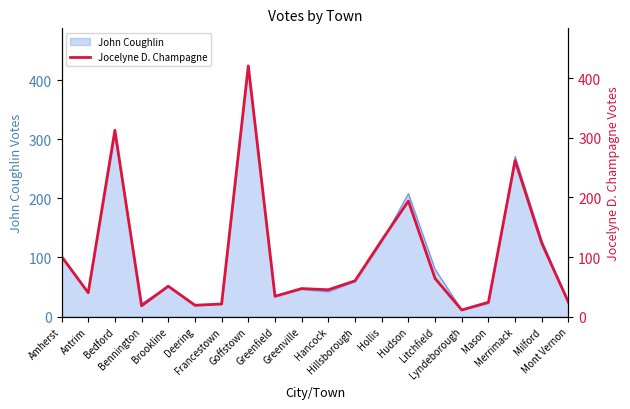

Read the value at Merrimack.

262